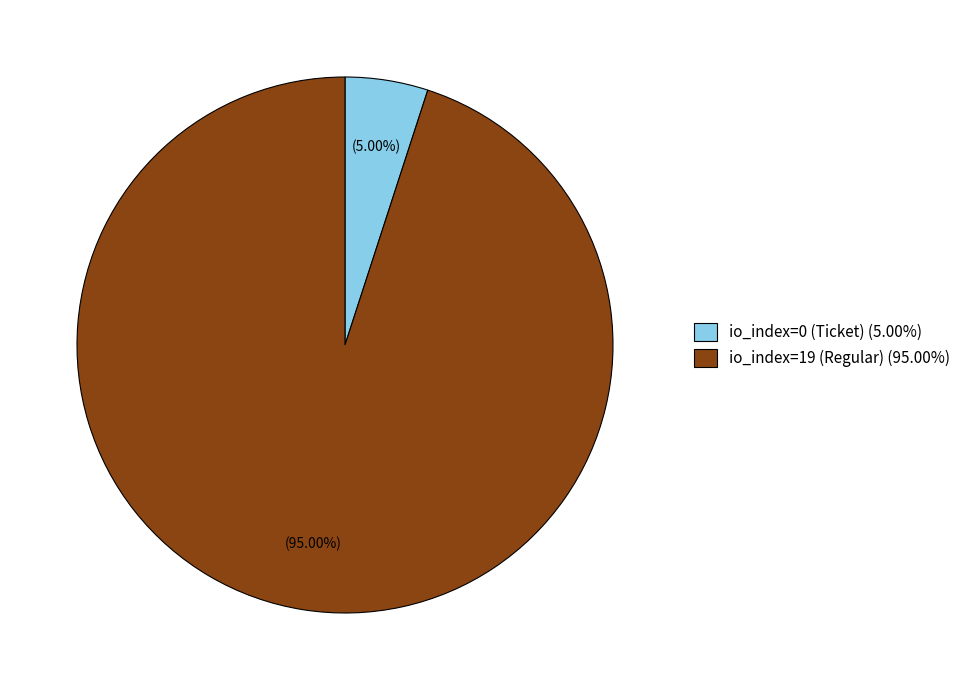

Rank the categories by value from highest to lowest.

io_index=19 (Regular), io_index=0 (Ticket)